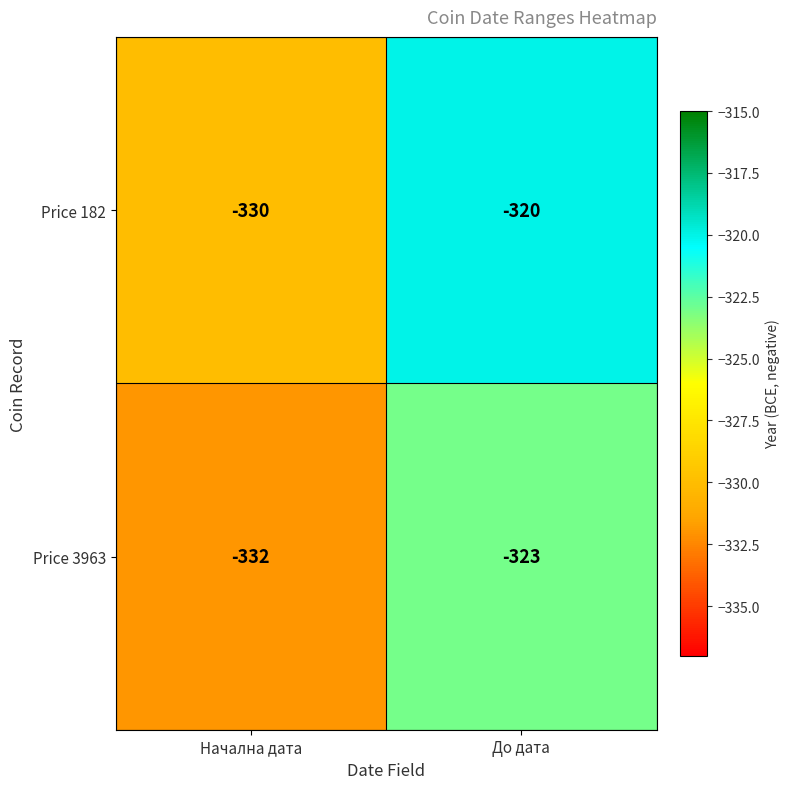

The Price 3963 series shows -332 at Начална дата. True or false?

True